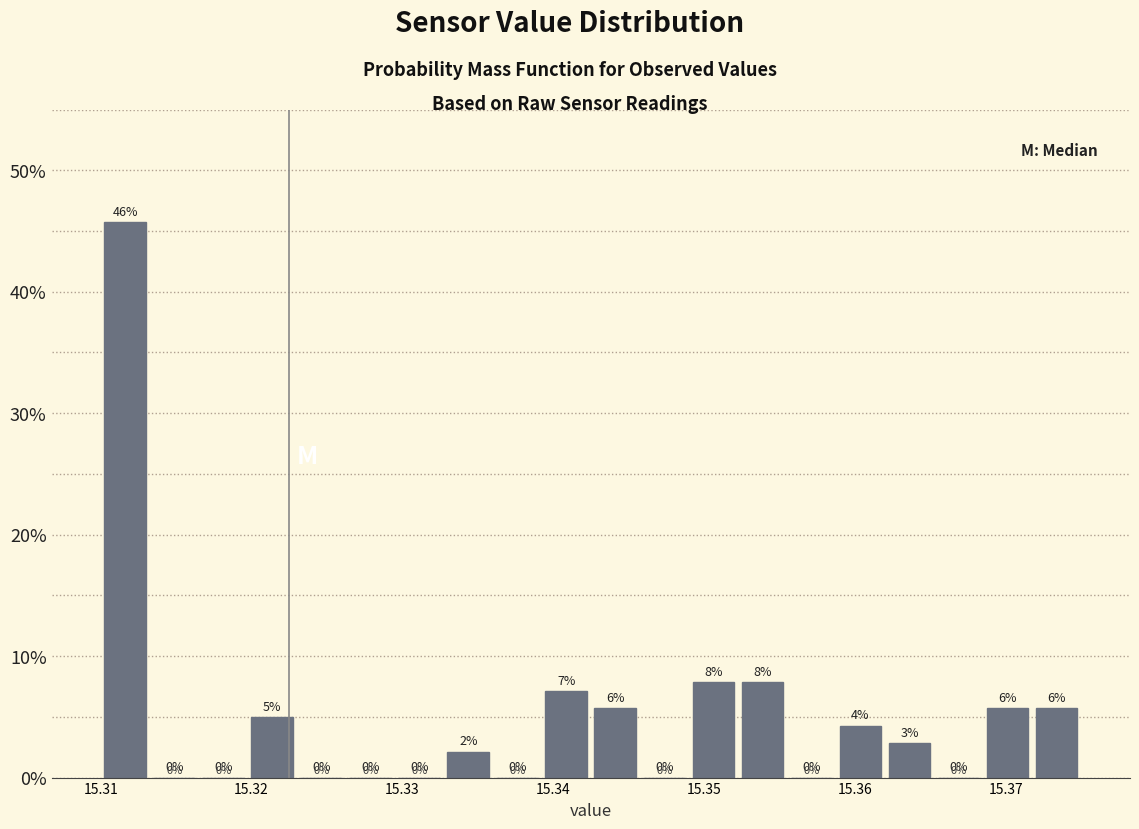

Read against the x-axis, roughly where is the centre of the tallest bar?

15.312